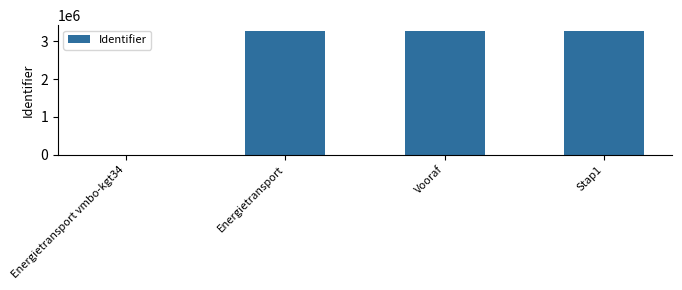

Which has a higher value, Stap1 or Energietransport vmbo-kgt34?

Stap1